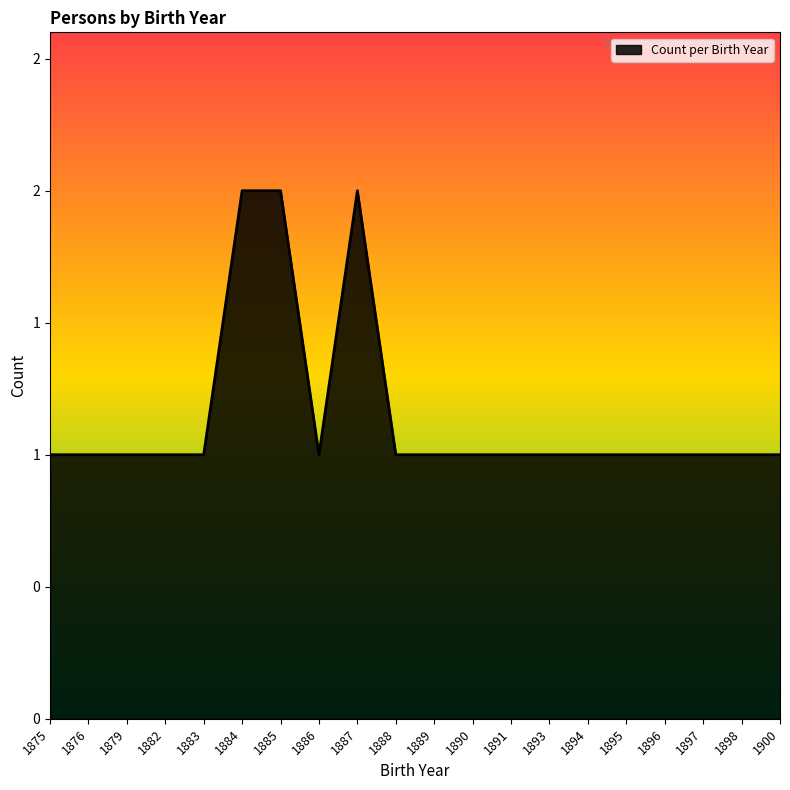

At which category does the chart reach its minimum across all series?

1875